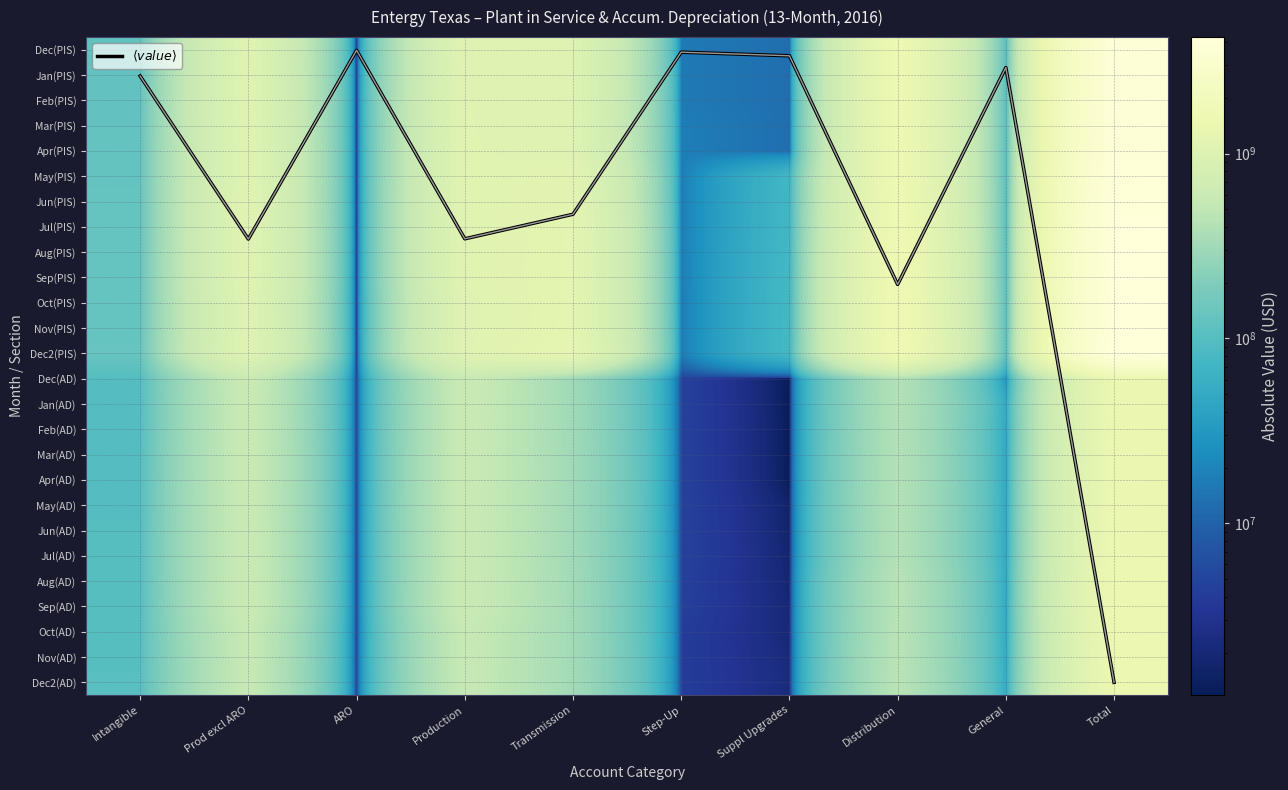

Is the value of Aug(PIS) at Intangible greater than the value of Jul(PIS) at Prod excl ARO?

No